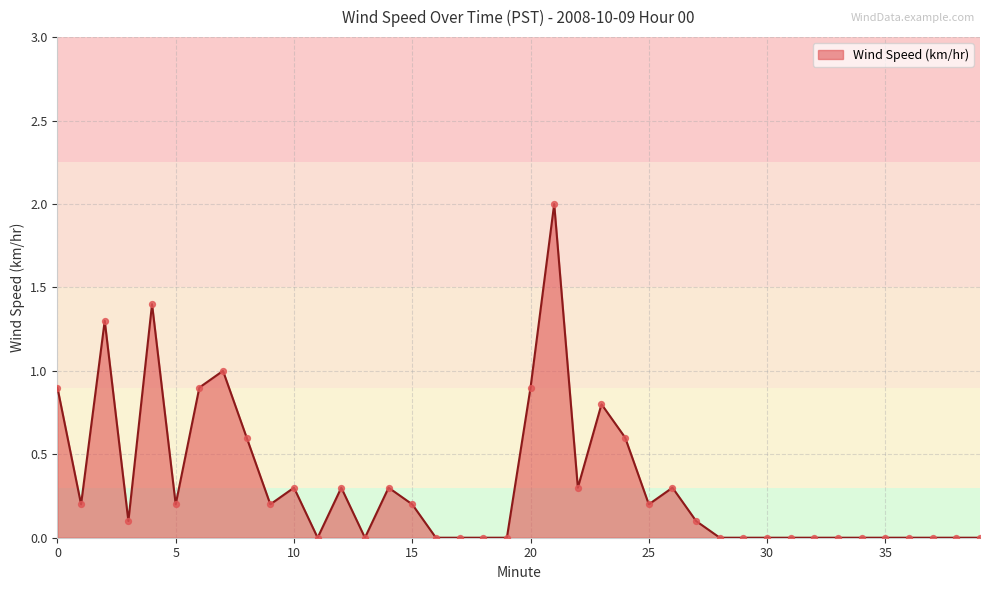

What is the difference between the maximum and minimum values?

2.0